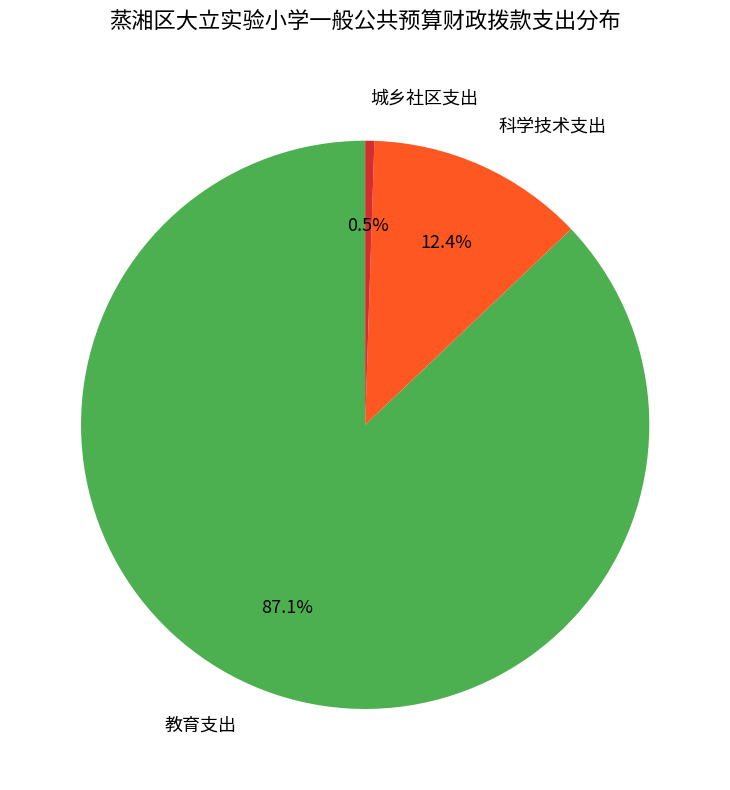

To the nearest percent, what percentage of the pie is 教育支出?

87%